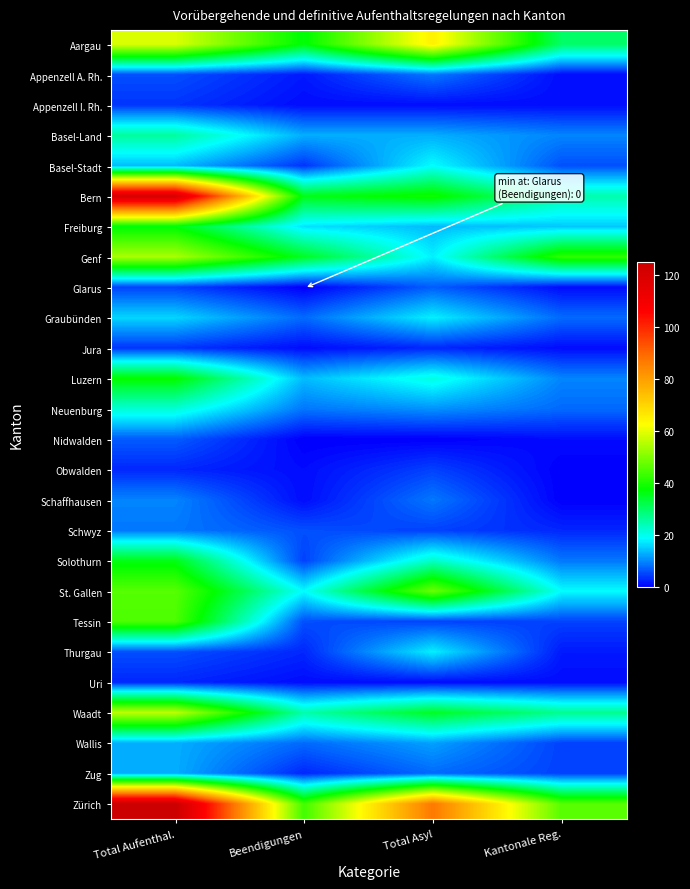

At Total Asyl, list the series in order from largest to smallest.

Zürich, Aargau, St. Gallen, Bern, Waadt, Solothurn, Luzern, Basel-Stadt, Genf, Graubünden, Thurgau, Freiburg, Basel-Land, Wallis, Neuenburg, Appenzell A. Rh., Schaffhausen, Zug, Glarus, Obwalden, Schwyz, Tessin, Jura, Appenzell I. Rh., Uri, Nidwalden